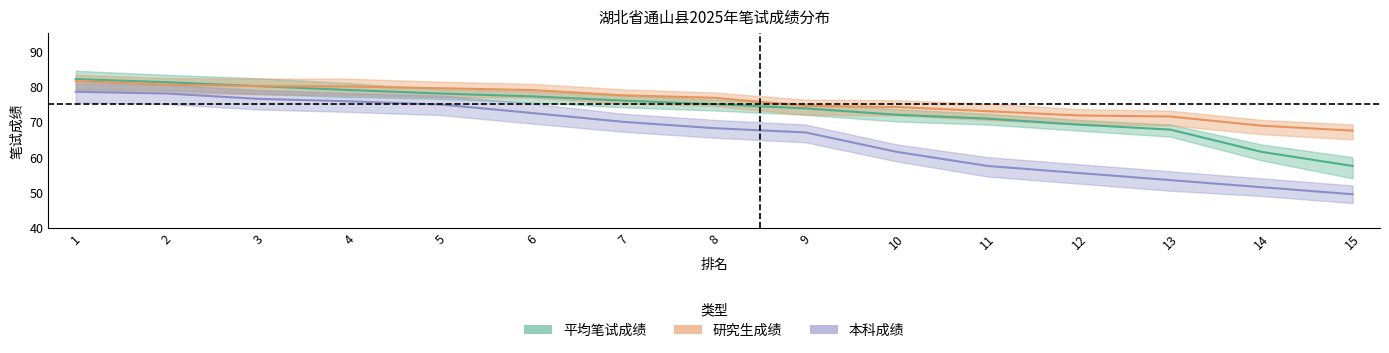

What is the maximum value for 本科成绩?

78.5